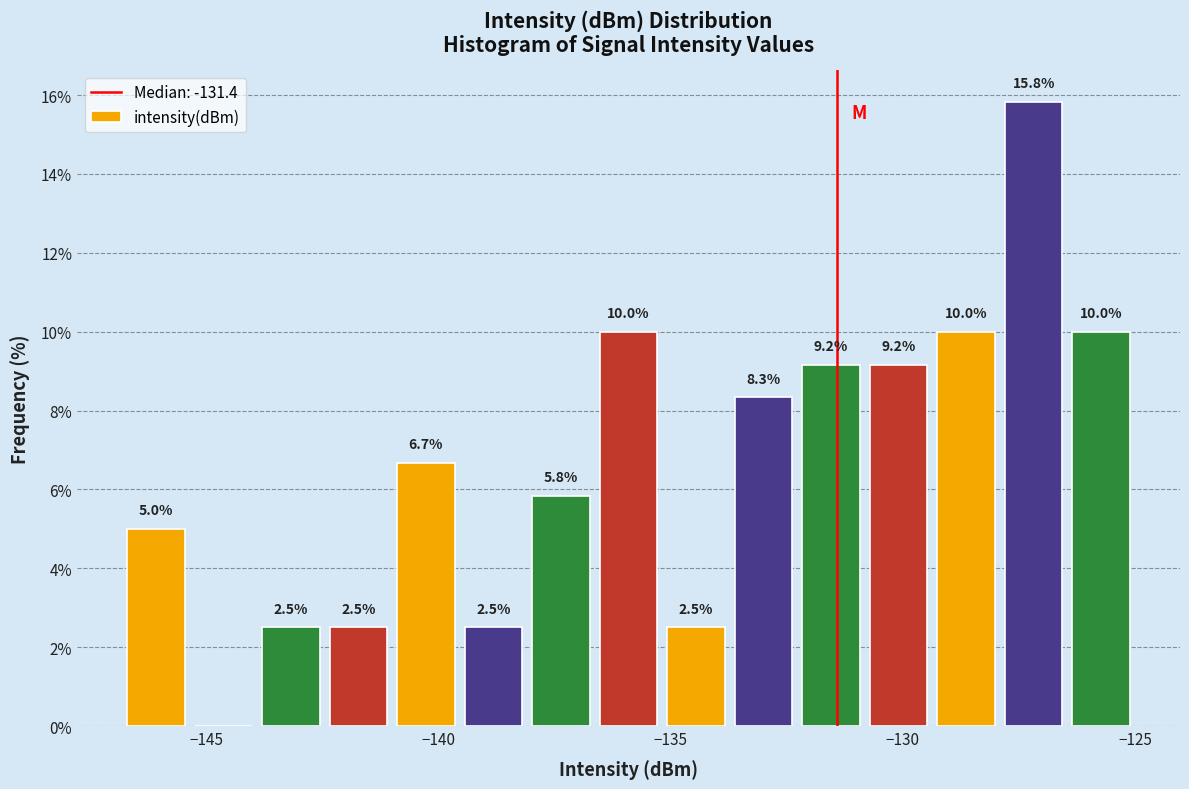

Read against the x-axis, roughly where is the centre of the tallest bar?

-127.0